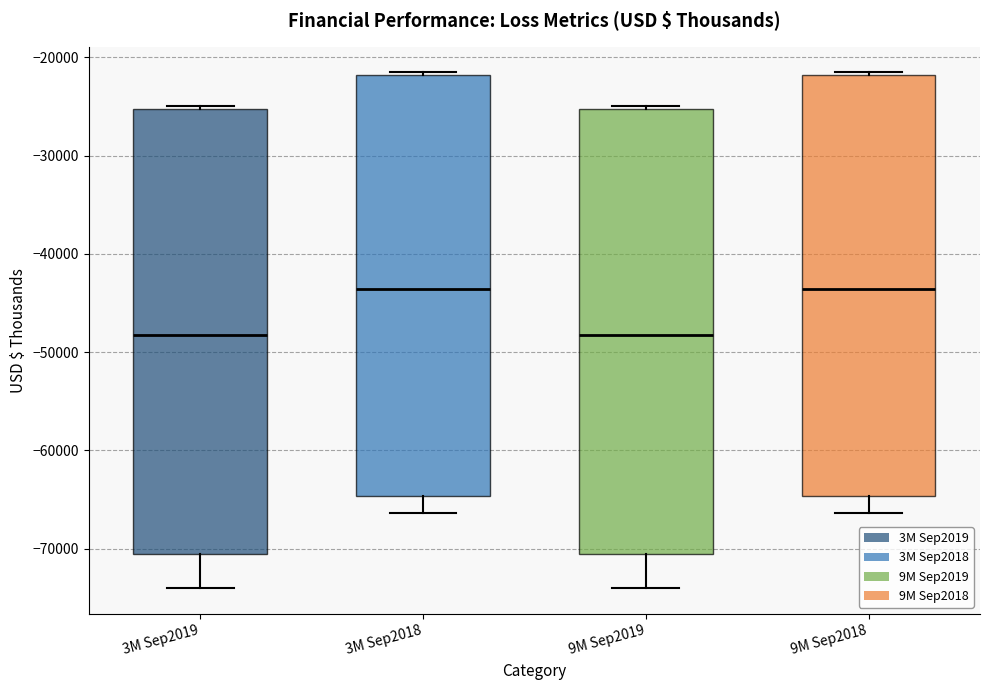

Reading left to right, transcribe this box plot: for each box, give where its median line is, the range the box spans, and where its two whiskers end, as read against the y-axis. The values are not printed on the chart, so give them approximately, as read against the axis.

3M Sep2019: median -48000, box -71000 to -25000, whiskers -74000 to -25000
3M Sep2018: median -44000, box -65000 to -22000, whiskers -66000 to -22000
9M Sep2019: median -48000, box -71000 to -25000, whiskers -74000 to -25000
9M Sep2018: median -44000, box -65000 to -22000, whiskers -66000 to -22000